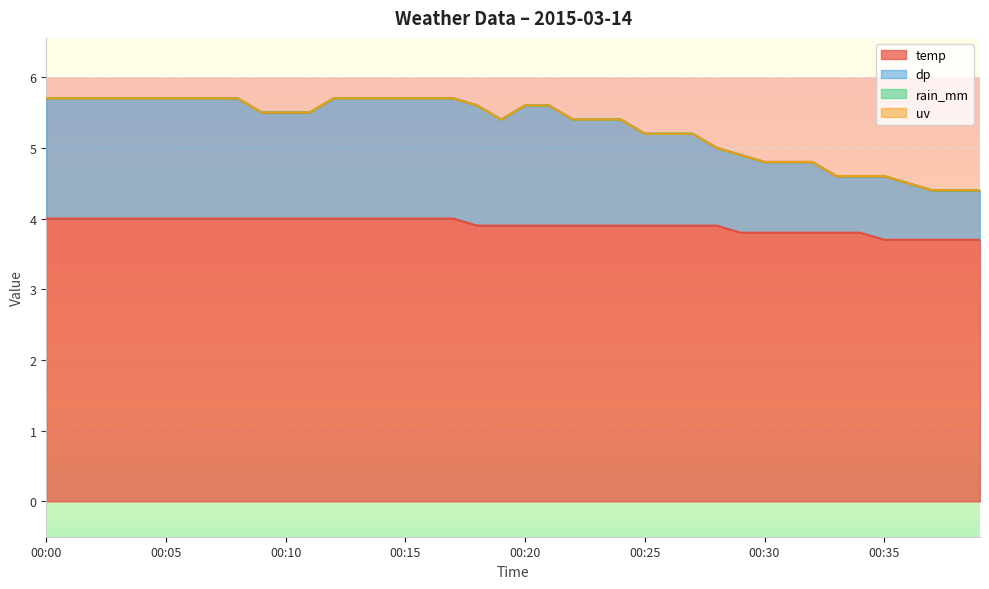

Is it true that dp equals 5.0 at 00:28?

True